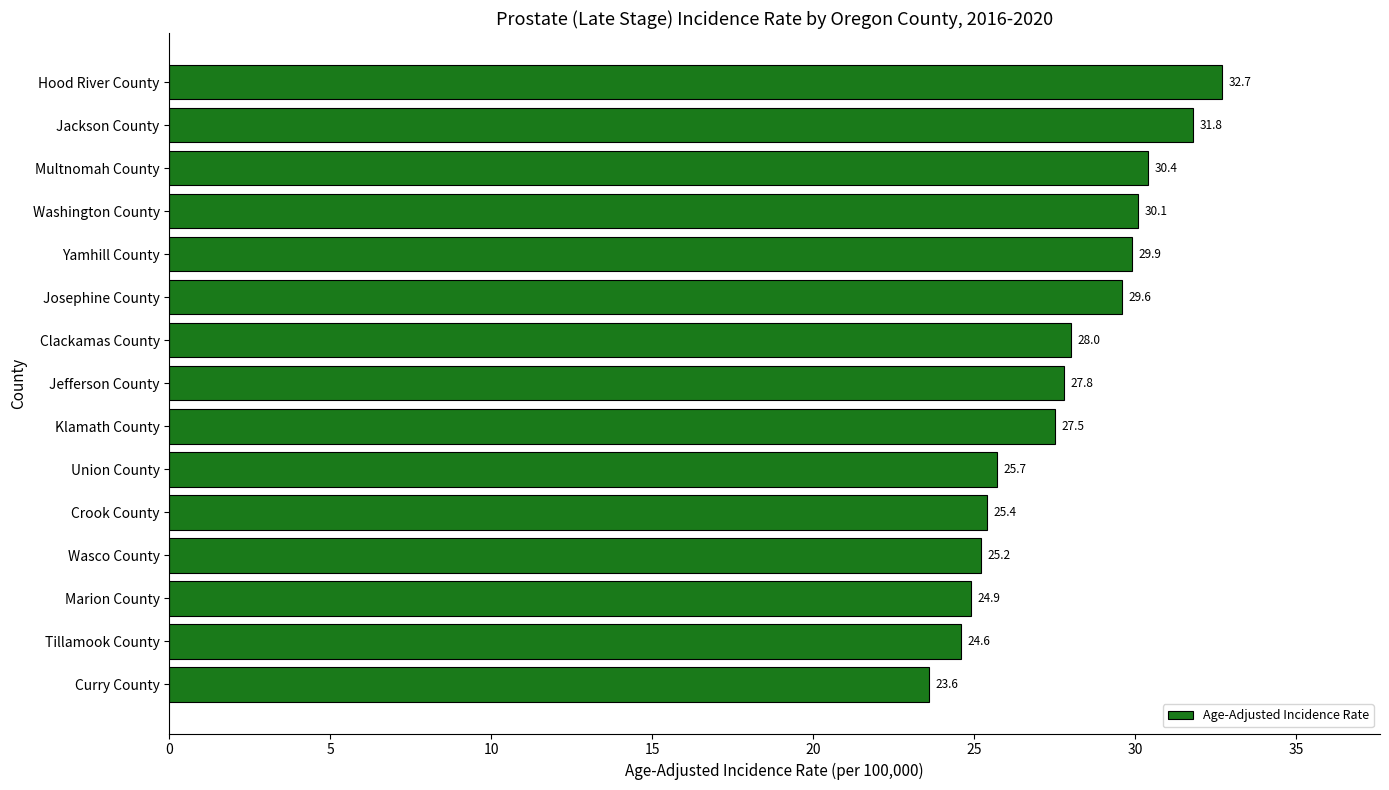

At which category does the chart reach its minimum across all series?

Curry County